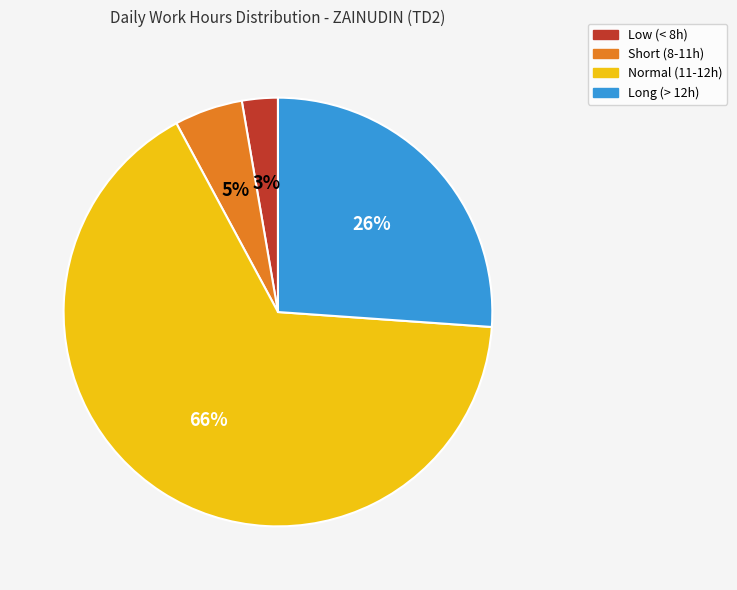

To the nearest percent, what is the average slice percentage?

25%